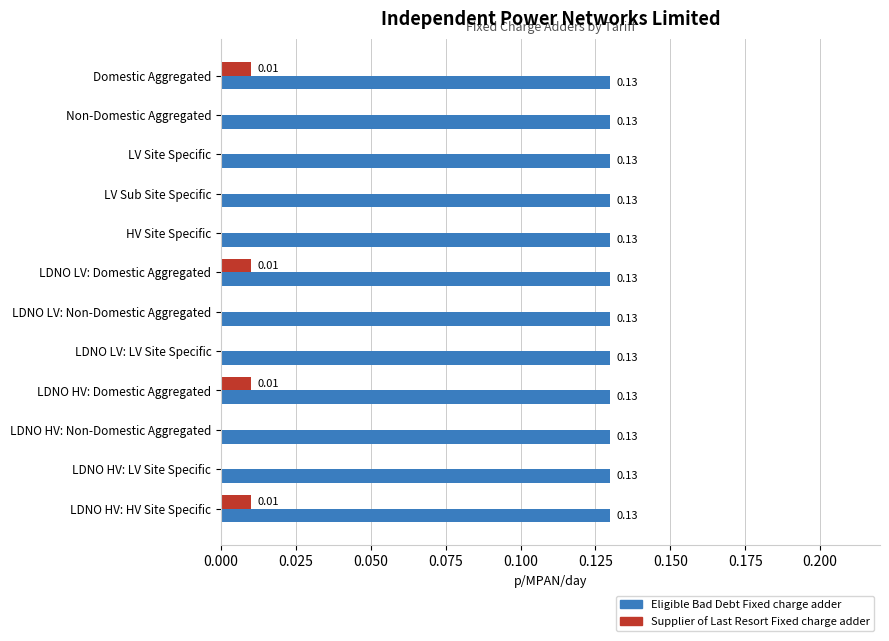

Which series has the largest total across all categories?

Eligible Bad Debt Fixed charge adder